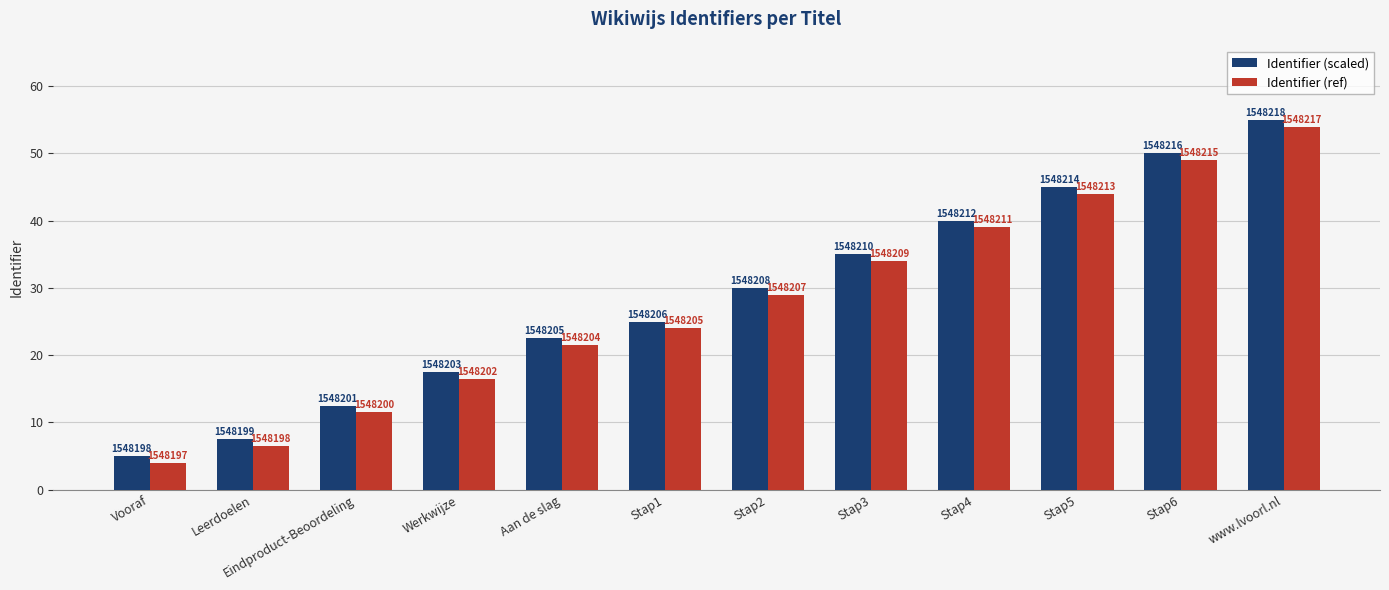

Reading left to right, extract all data points from this chart.

Identifier (scaled): Vooraf=5.0	Leerdoelen=7.5	Eindproduct-Beoordeling=12.5	Werkwijze=17.5	Aan de slag=22.5	Stap1=25.0	Stap2=30.0	Stap3=35.0	Stap4=40.0	Stap5=45.0	Stap6=50.0	www.lvoorl.nl=55.0
Identifier (ref): Vooraf=4.0	Leerdoelen=6.5	Eindproduct-Beoordeling=11.5	Werkwijze=16.5	Aan de slag=21.5	Stap1=24.0	Stap2=29.0	Stap3=34.0	Stap4=39.0	Stap5=44.0	Stap6=49.0	www.lvoorl.nl=54.0